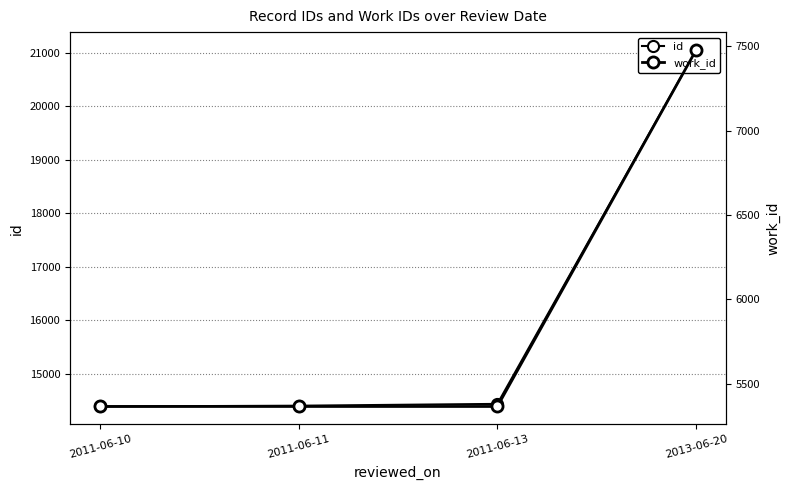

List the series in order of their overall mean, highest first.

id, work_id